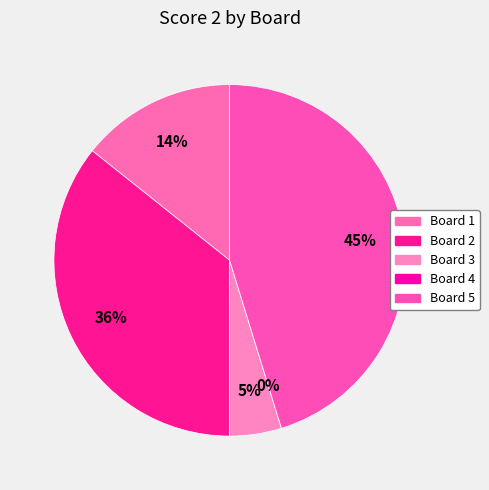

To the nearest percent, what is the combined percentage of Board 1 and Board 3?

19%